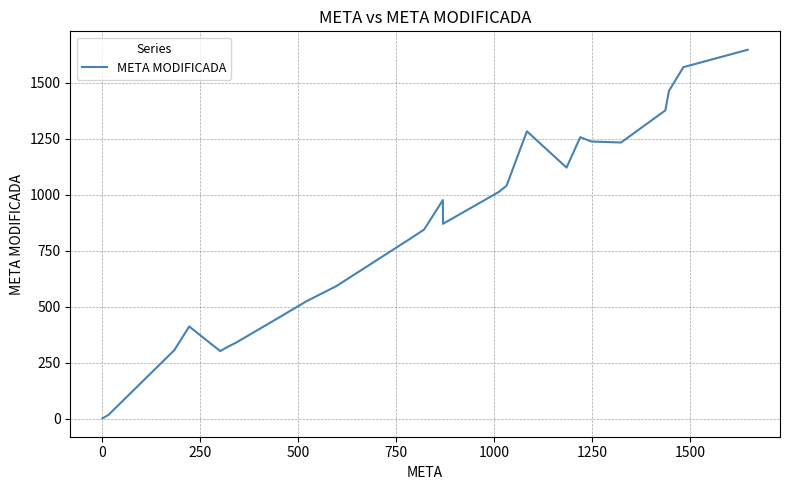

What is the average value?

725.1